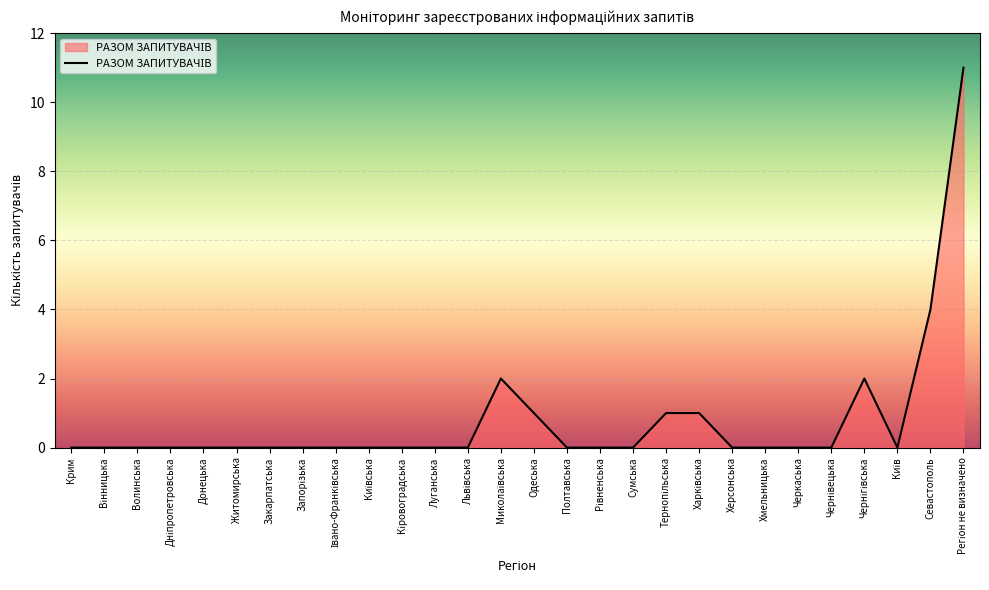

What is the difference between the maximum and minimum values?

11